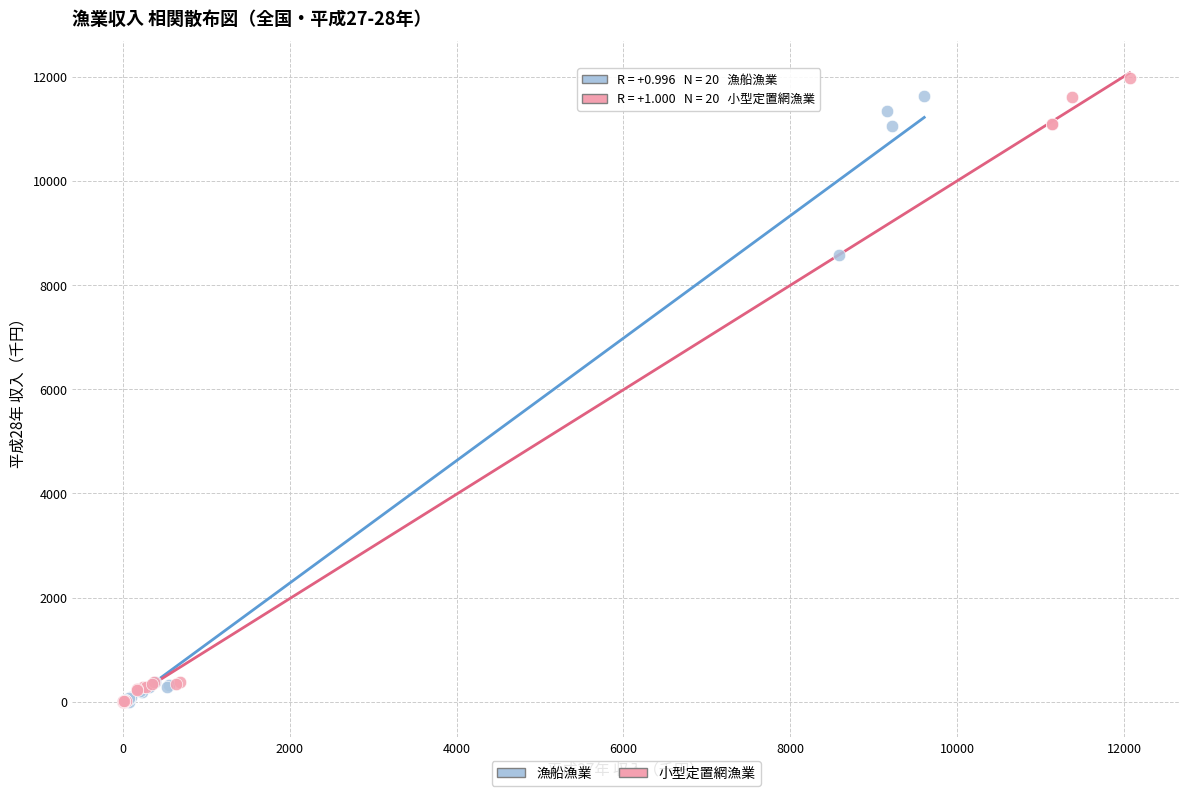

Which series has the widest spread of Y values?

小型定置網漁業